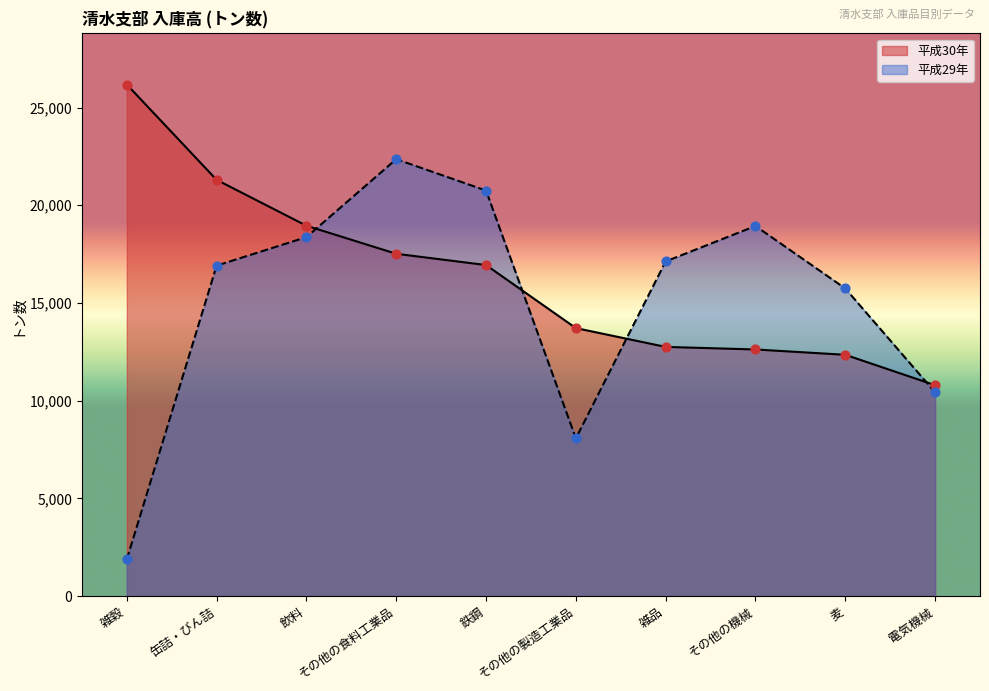

Is the value of 平成29年 at 飲料 greater than the value of 平成30年 at 雑穀?

No